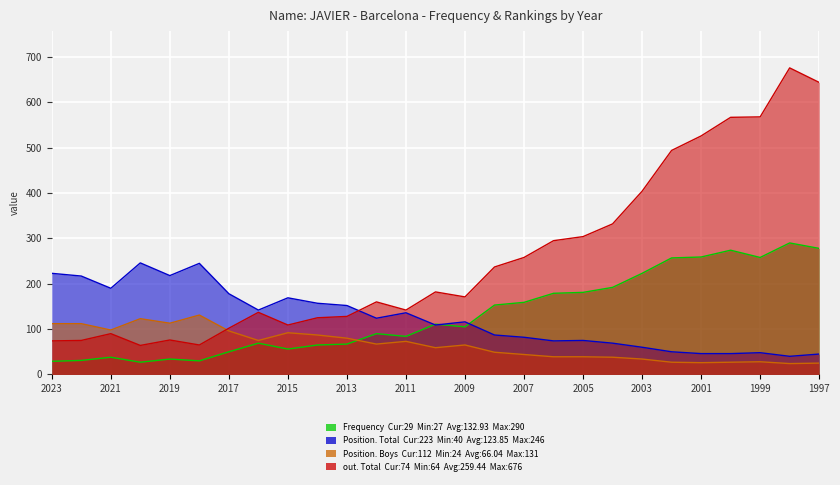

Does the chart display data point markers on the line(s)?

No